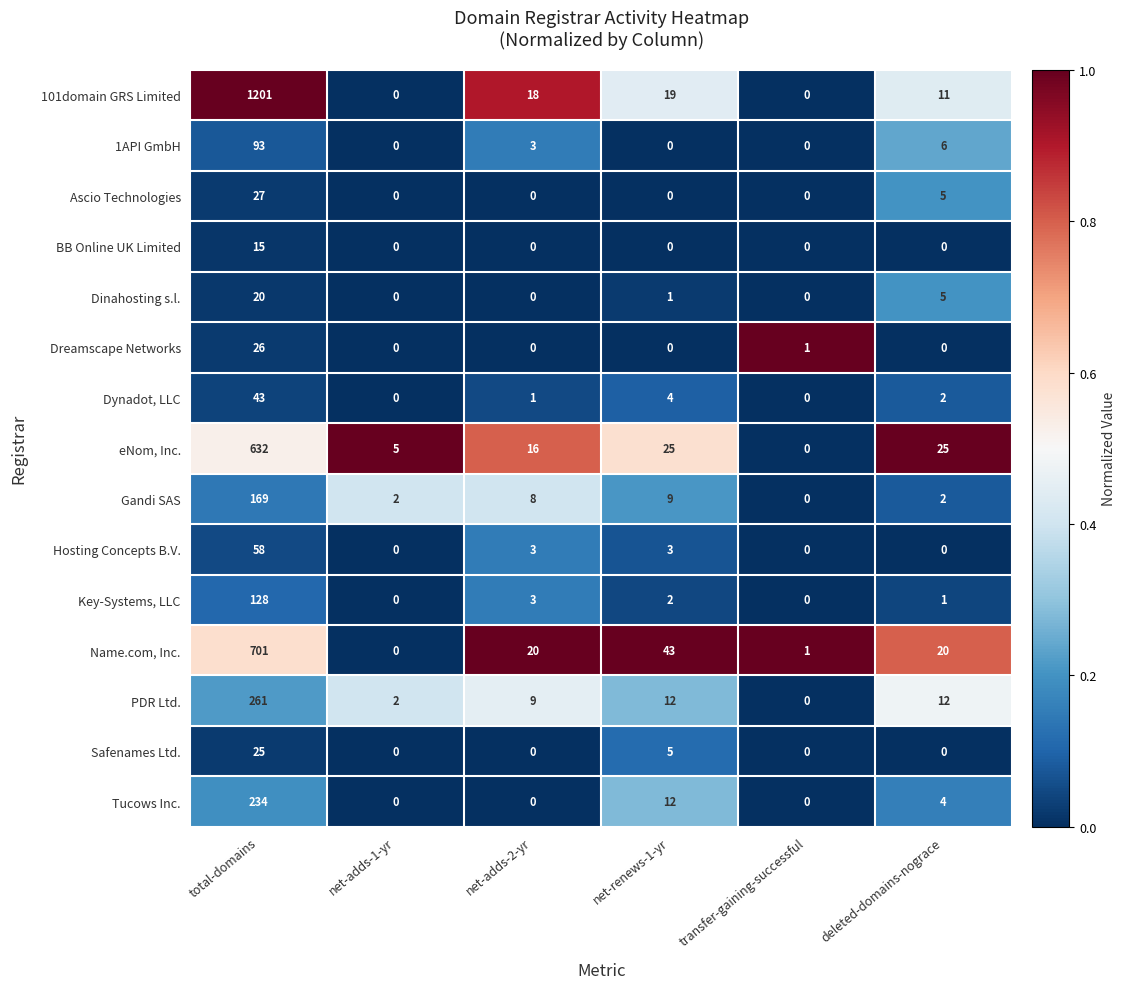

Is it true that Tucows Inc. equals 163 at net-adds-1-yr?

False